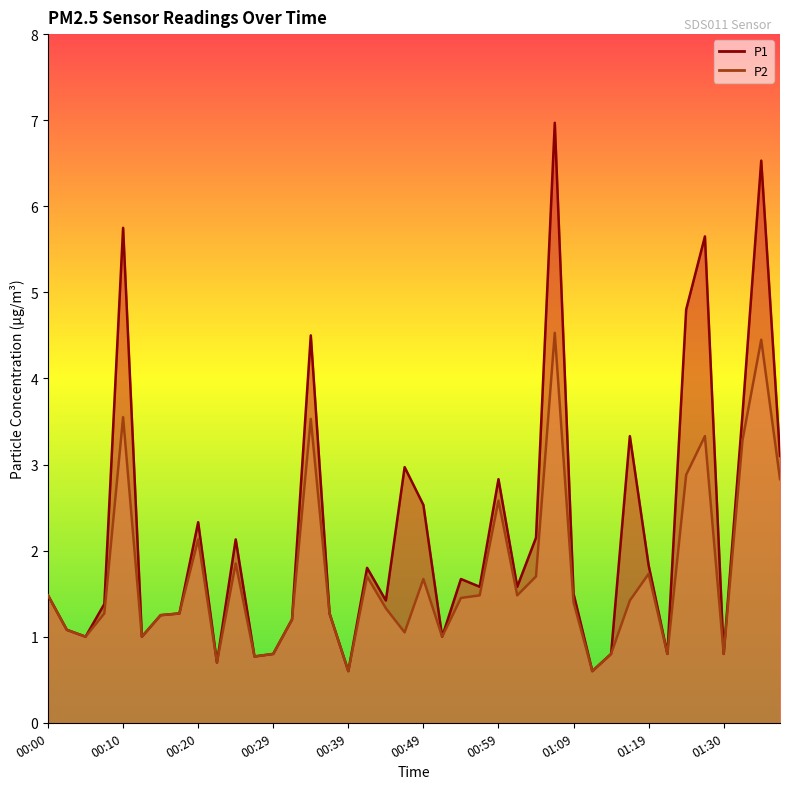

Where is the first local maximum for P1?

00:10